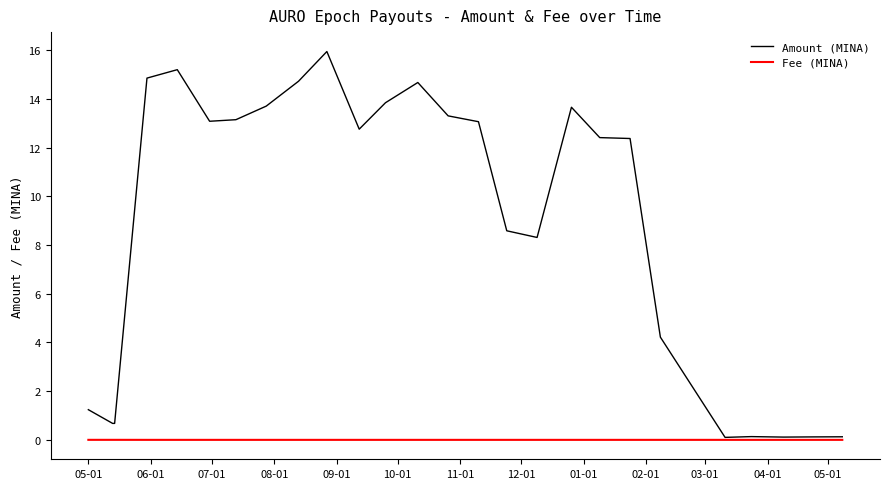

How many lines are shown in the chart?

2